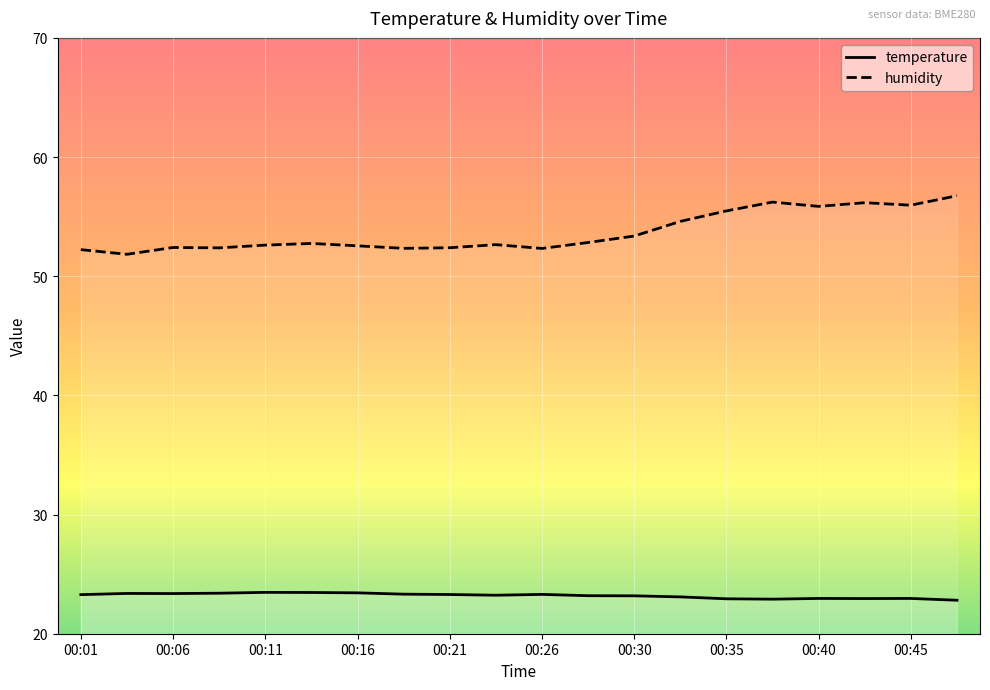

What is the sum of the humidity values at 00:18 and 00:04?

104.2